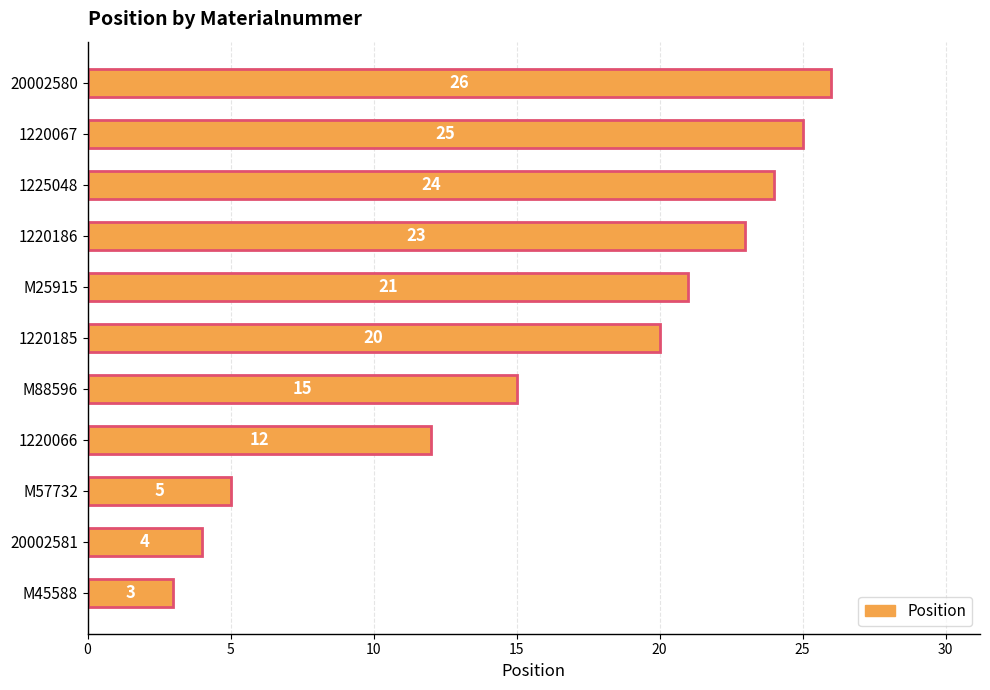

What is the sum of all values?

178